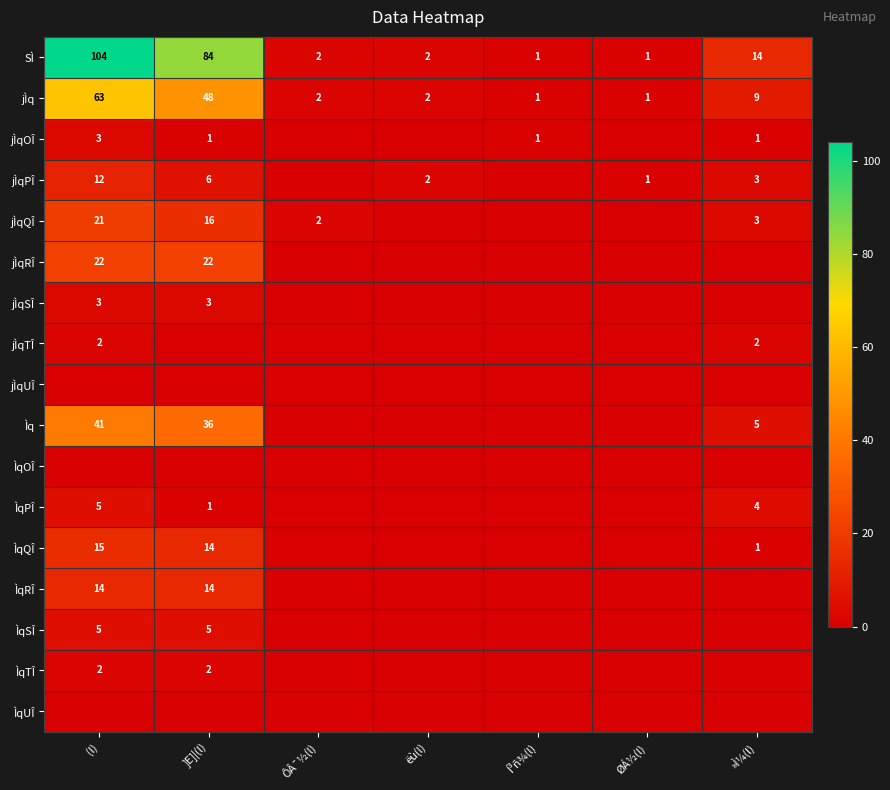

What is the sum of all jÌq values?

126